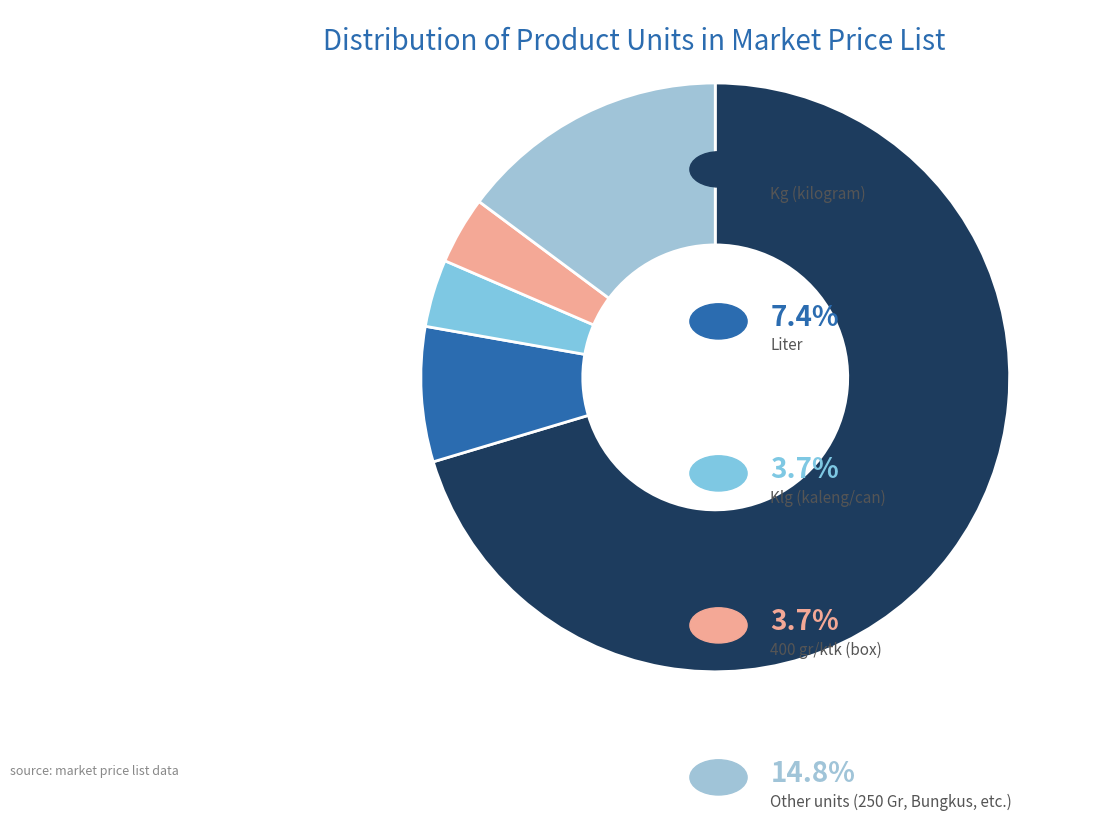

Which slice is the largest?

Kg